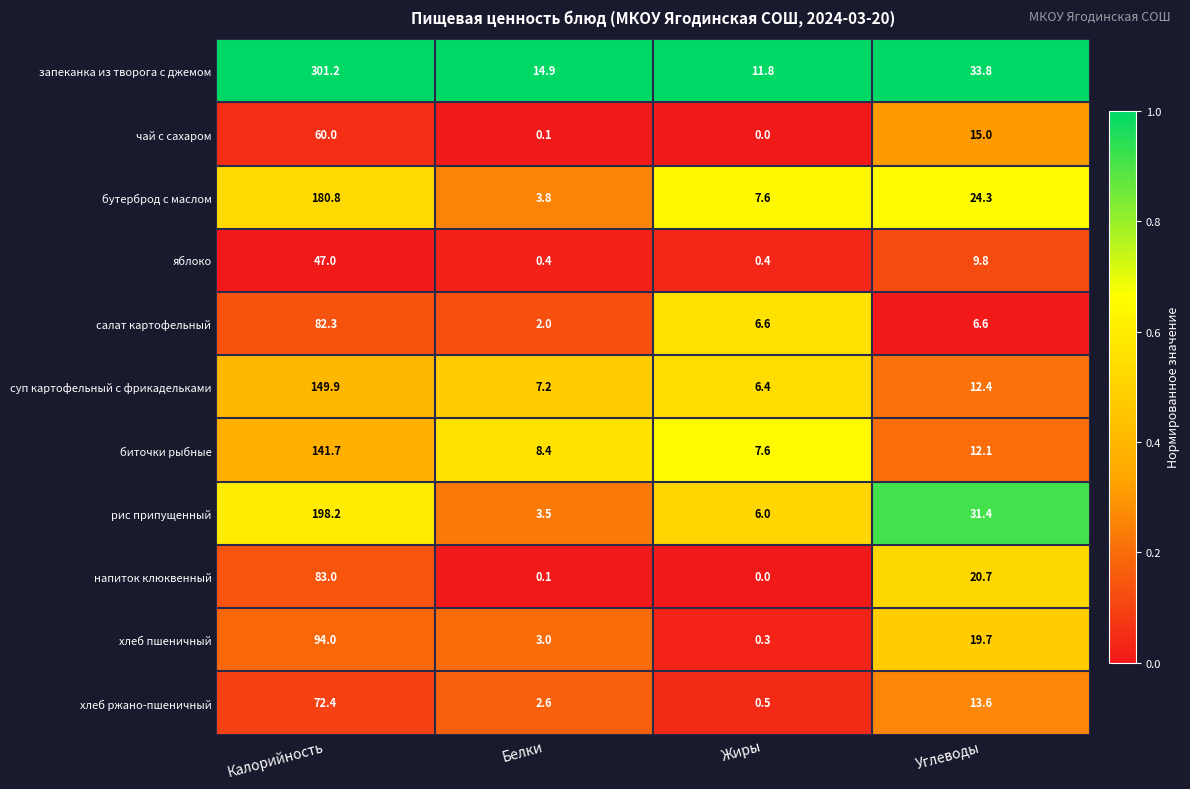

What is the greatest value displayed?

301.2